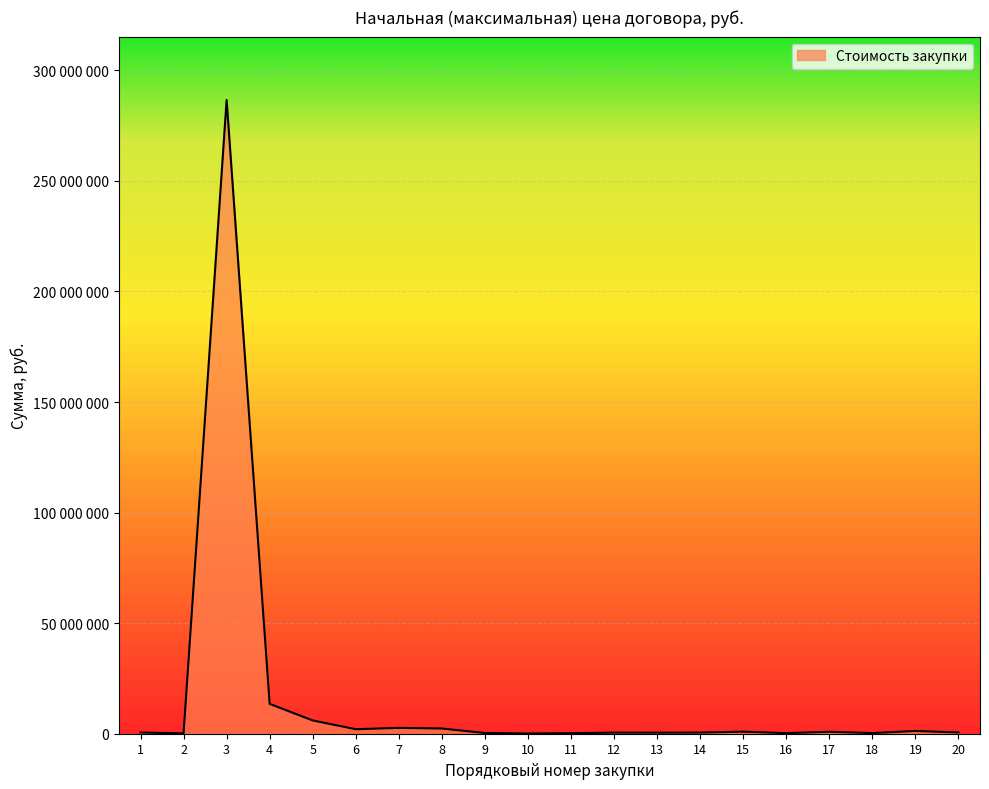

Does the chart have visible grid lines?

Yes